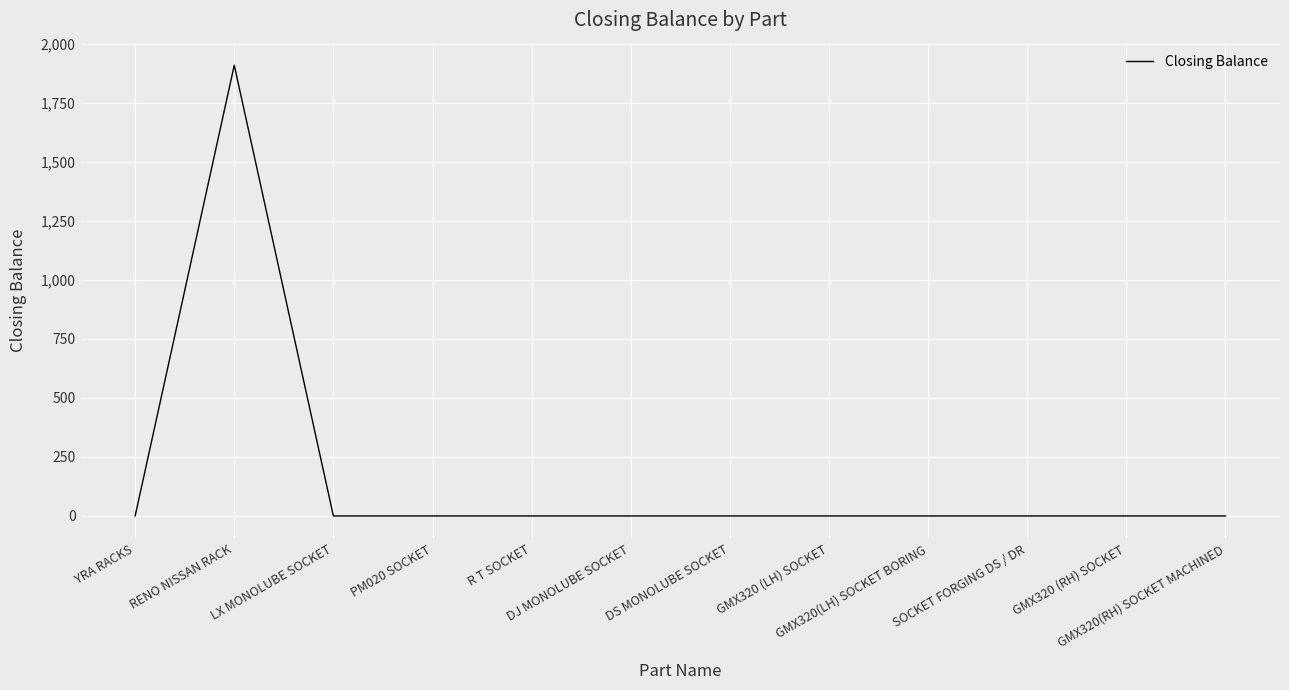

How many lines are shown in the chart?

1